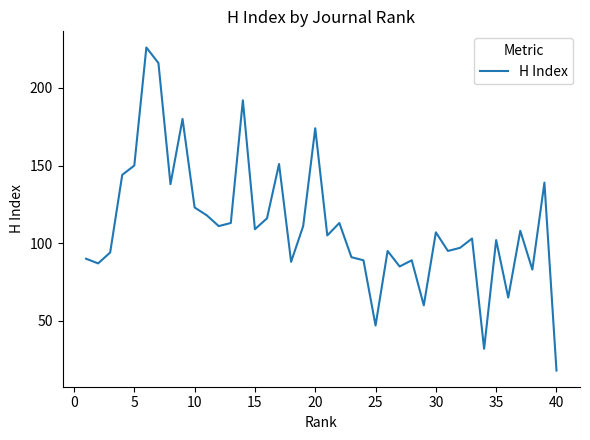

What is the maximum value shown in the chart?

226